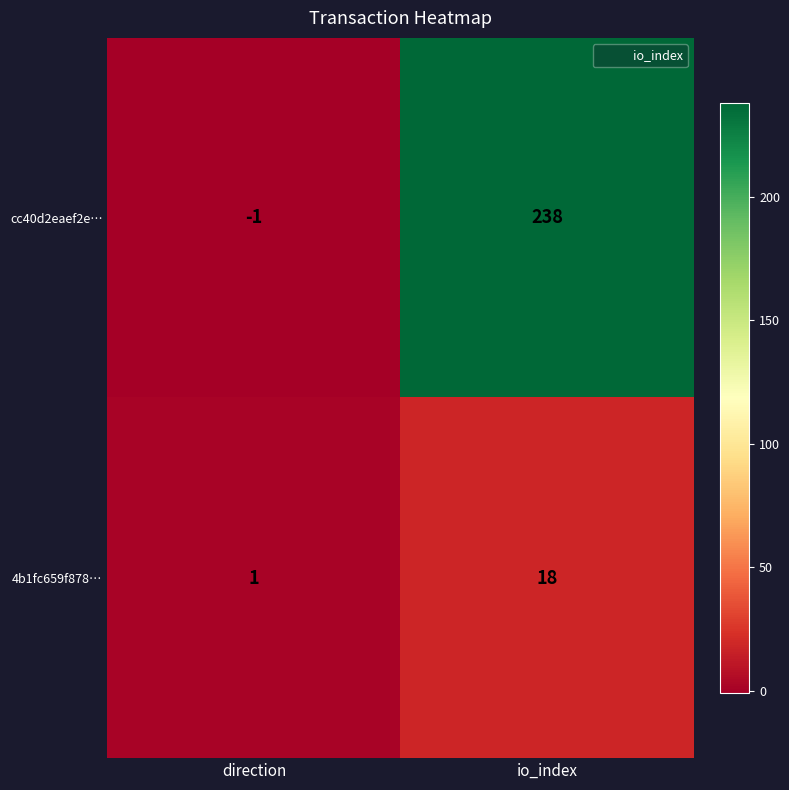

Rank the series by their average value, from highest to lowest.

cc40d2eaef2e…, 4b1fc659f878…